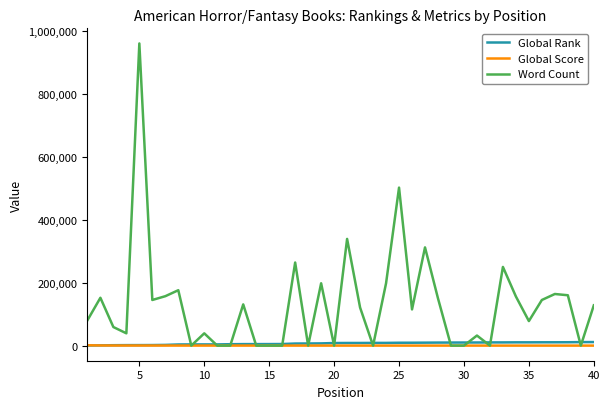

Which series has the widest spread of values?

Word Count